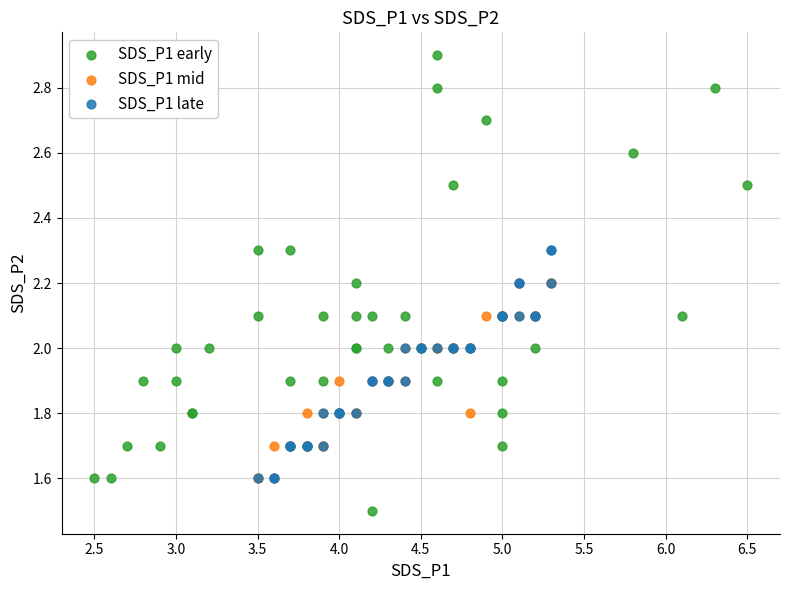

Which series has the largest Y range (max minus min)?

SDS_P1 early